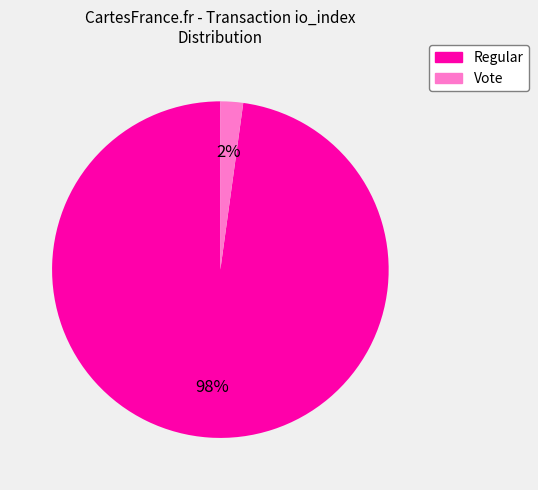

To the nearest percent, what is the difference between the largest and smallest slice percentages?

96%